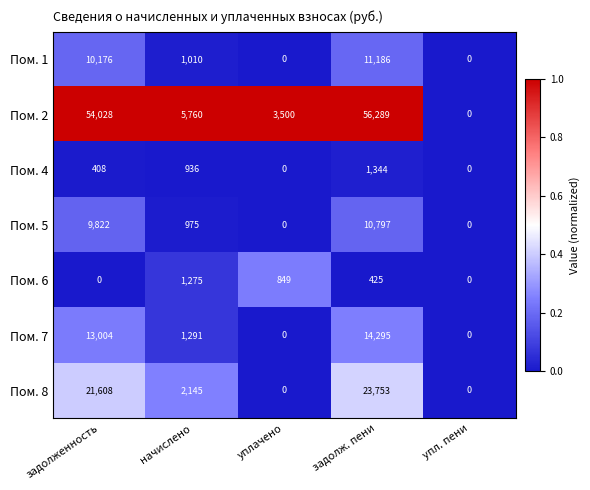

List the series in order of their peak value, highest first.

Пом. 2, Пом. 8, Пом. 7, Пом. 1, Пом. 5, Пом. 4, Пом. 6